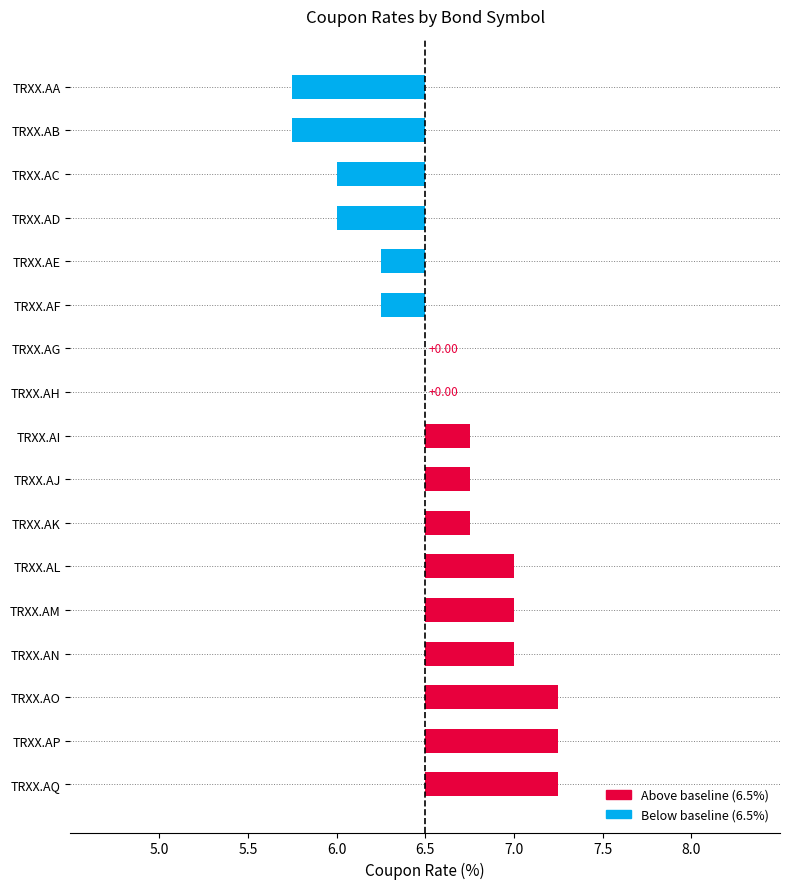

What is the ratio of the value at TRXX.AK to the value at TRXX.AG?

1.0